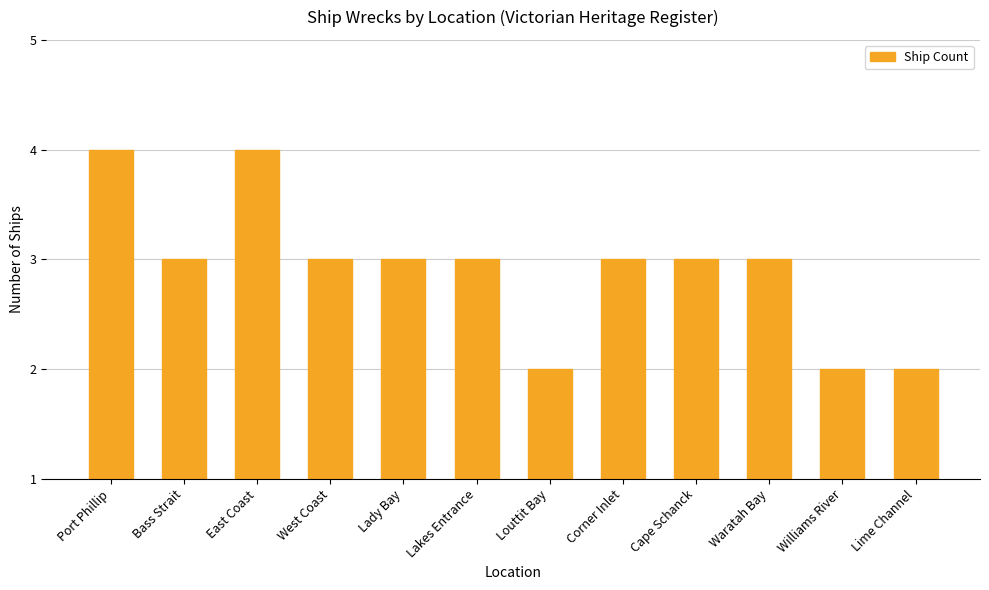

Reading right to left, extract all data points from this chart.

1	1	2	2	2	1	2	2	2	3	2	3